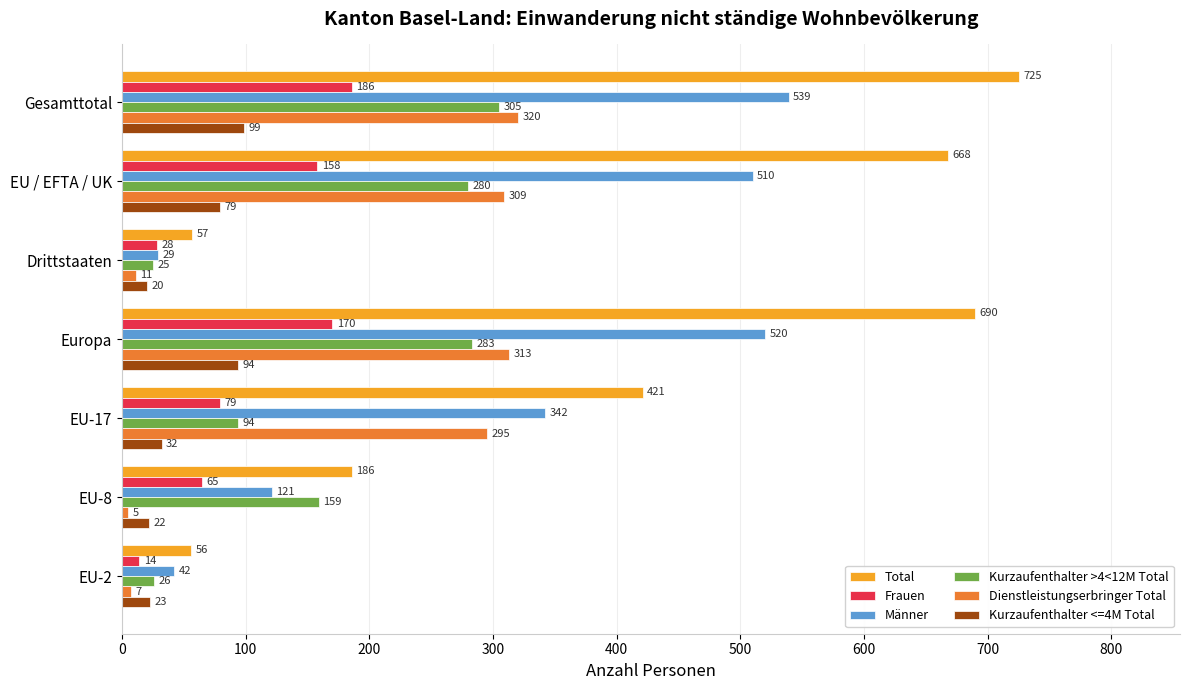

What is the difference between the maximum and minimum values in the Kurzaufenthalter <=4M Total series?

79